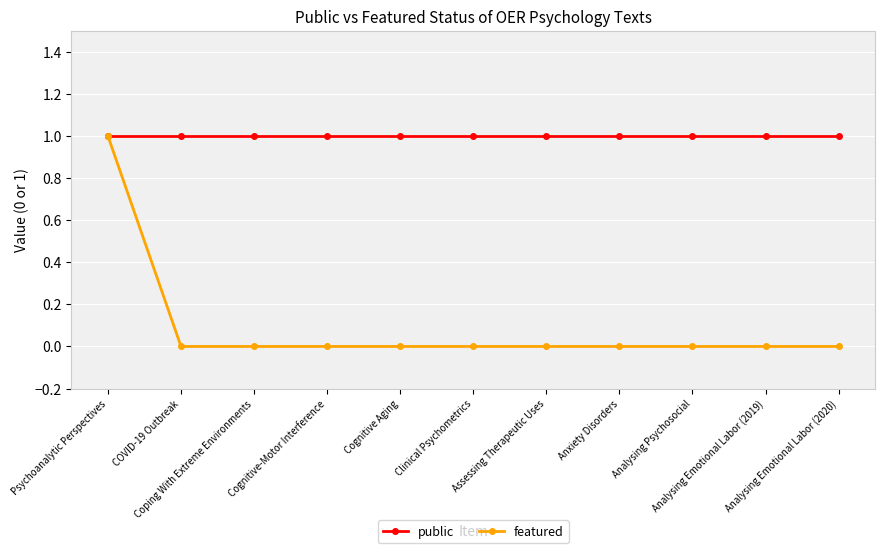

Reading left to right, transcribe all the data shown in this chart.

public: 1	1	1	1	1	1	1	1	1	1	1
featured: 1	0	0	0	0	0	0	0	0	0	0